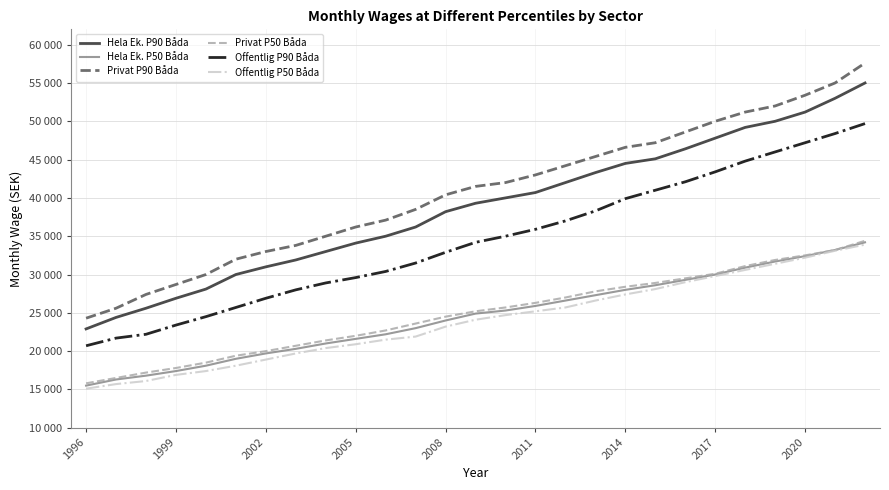

At which label does Privat P90 Båda reach its minimum?

1996